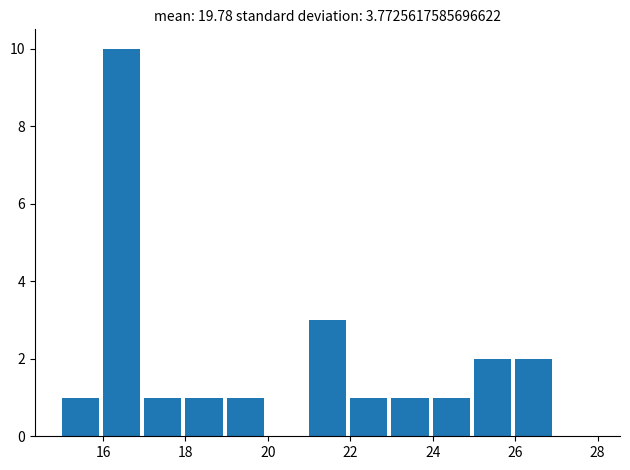

Reading left to right, transcribe this chart: for each bar, give the range it covers on the x-axis and its height. The values are not printed on the chart, so give them approximately, as read against the axis.

15 to 16: 1
16 to 17: 10
17 to 18: 1
18 to 19: 1
19 to 20: 1
20 to 21: 0
21 to 22: 3
22 to 23: 1
23 to 24: 1
24 to 25: 1
25 to 26: 2
26 to 27: 2
27 to 28: 0